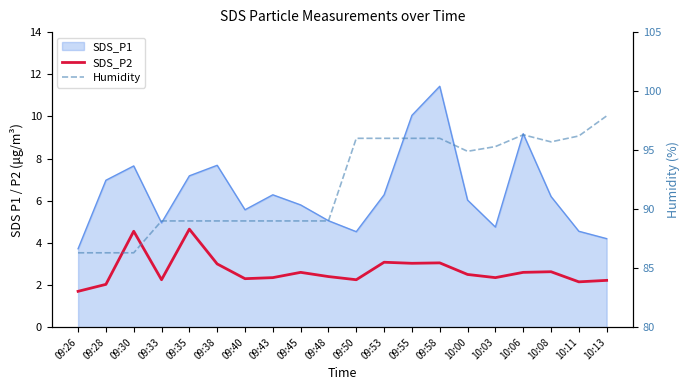

List the labels in order of Humidity value, largest first.

10:13, 10:06, 10:11, 09:50, 09:53, 09:55, 09:58, 10:08, 10:03, 10:00, 09:33, 09:35, 09:38, 09:40, 09:43, 09:45, 09:48, 09:26, 09:28, 09:30